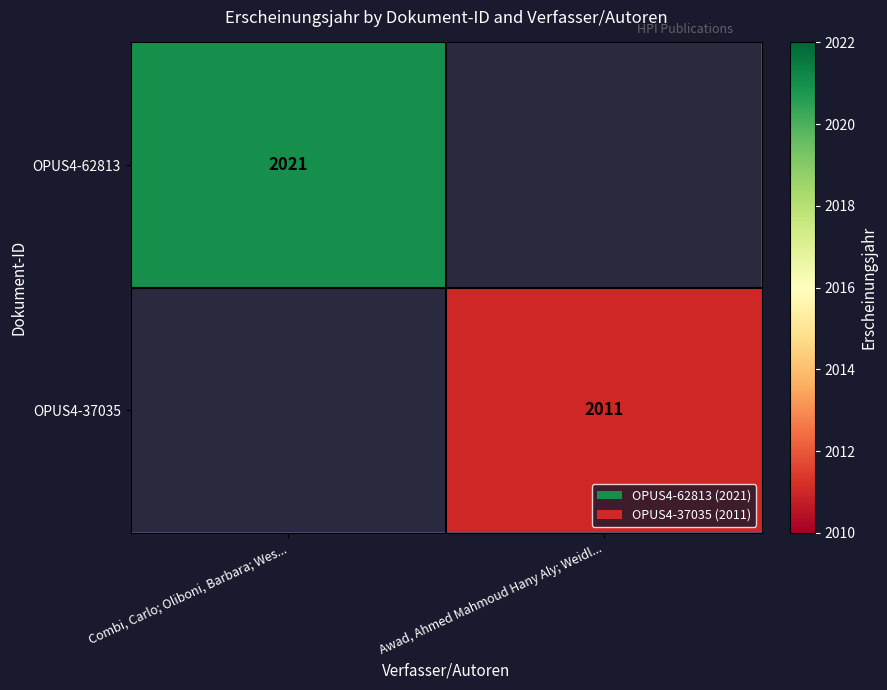

The value of OPUS4-62813 at Combi, Carlo; Oliboni, Barbara; Wes... is 2021. True or false?

True